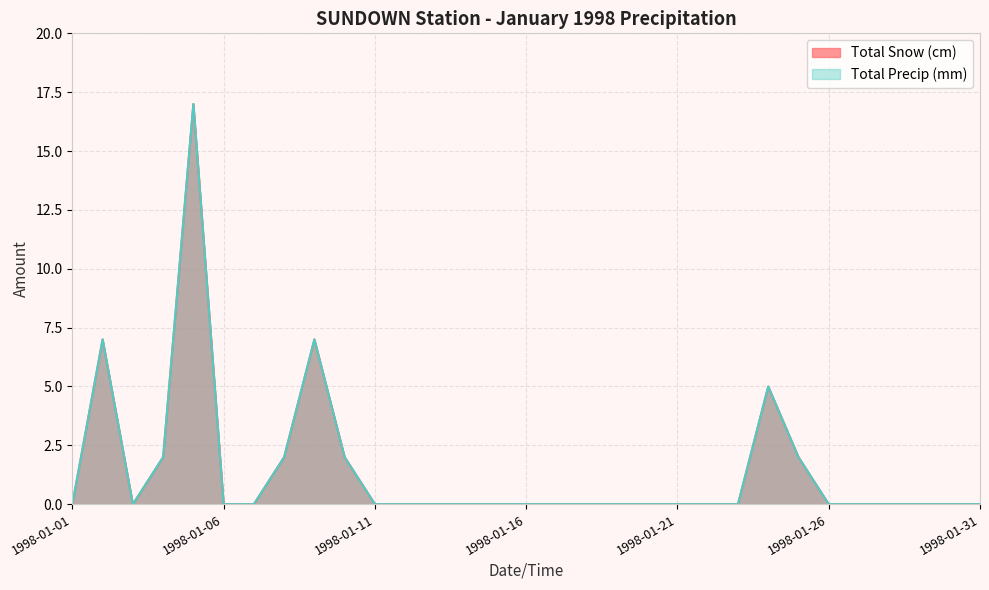

What is the highest value of the Total Precip (mm) series?

17